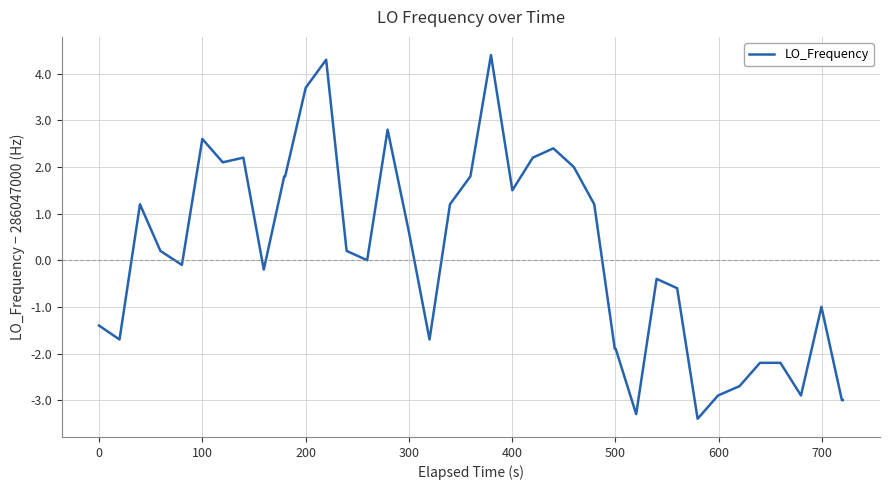

What is the minimum value shown in the chart?

-3.4